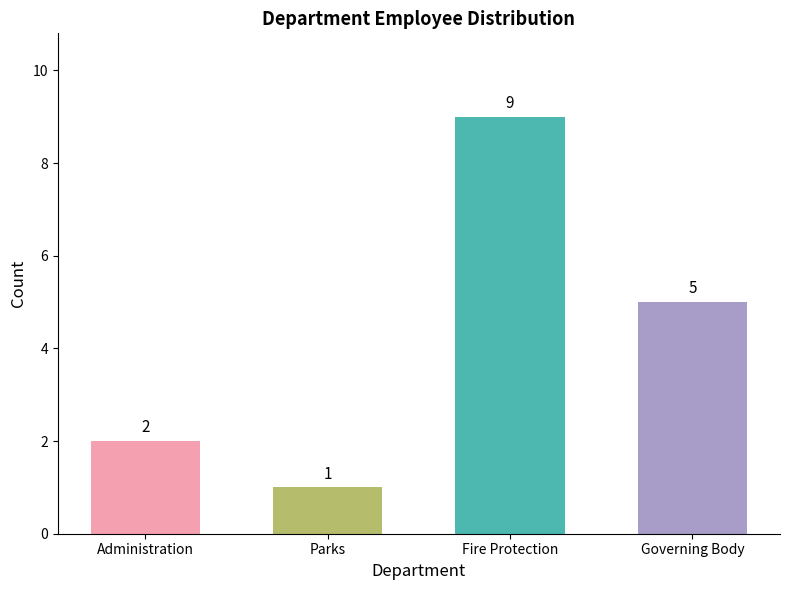

What position from the right is Fire Protection?

2